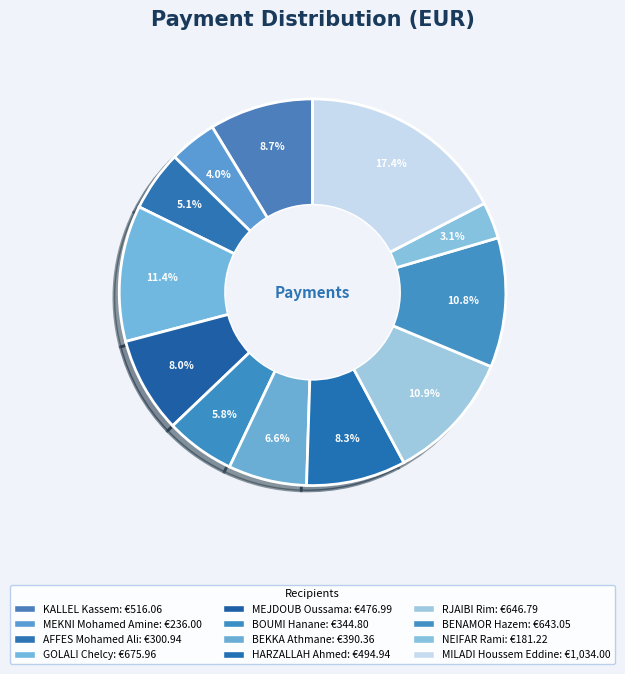

To the nearest percent, what percentage of the pie is BENAMOR Hazem?

11%